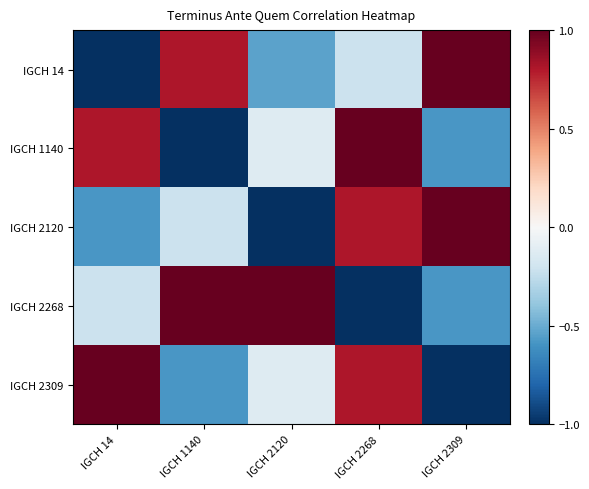

Reading right to left, what are all the values shown in this chart?

IGCH 14: IGCH 2309=1.0	IGCH 2268=-0.2	IGCH 2120=-0.5	IGCH 1140=0.8	IGCH 14=-1.0
IGCH 1140: IGCH 2309=-0.6	IGCH 2268=1.0	IGCH 2120=-0.1	IGCH 1140=-1.0	IGCH 14=0.8
IGCH 2120: IGCH 2309=1.0	IGCH 2268=0.8	IGCH 2120=-1.0	IGCH 1140=-0.2	IGCH 14=-0.6
IGCH 2268: IGCH 2309=-0.6	IGCH 2268=-1.0	IGCH 2120=1.0	IGCH 1140=1.0	IGCH 14=-0.2
IGCH 2309: IGCH 2309=-1.0	IGCH 2268=0.8	IGCH 2120=-0.1	IGCH 1140=-0.6	IGCH 14=1.0